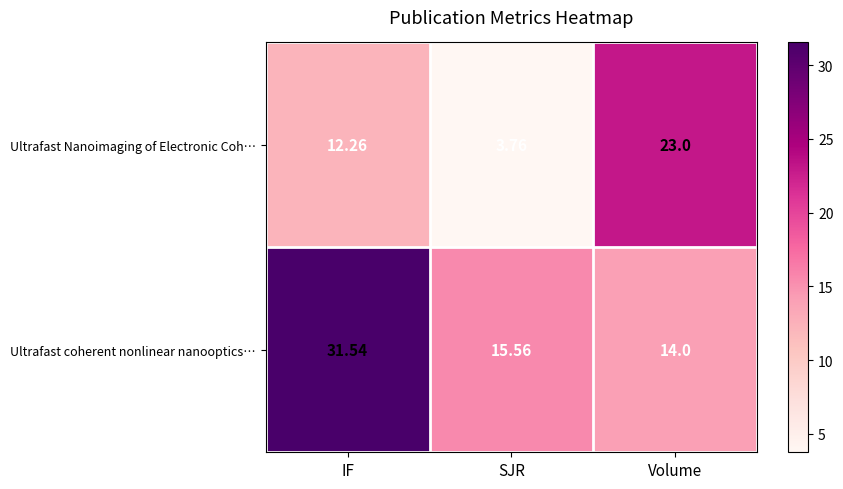

At which label does Ultrafast Nanoimaging of Electronic Coh… reach its peak?

Volume